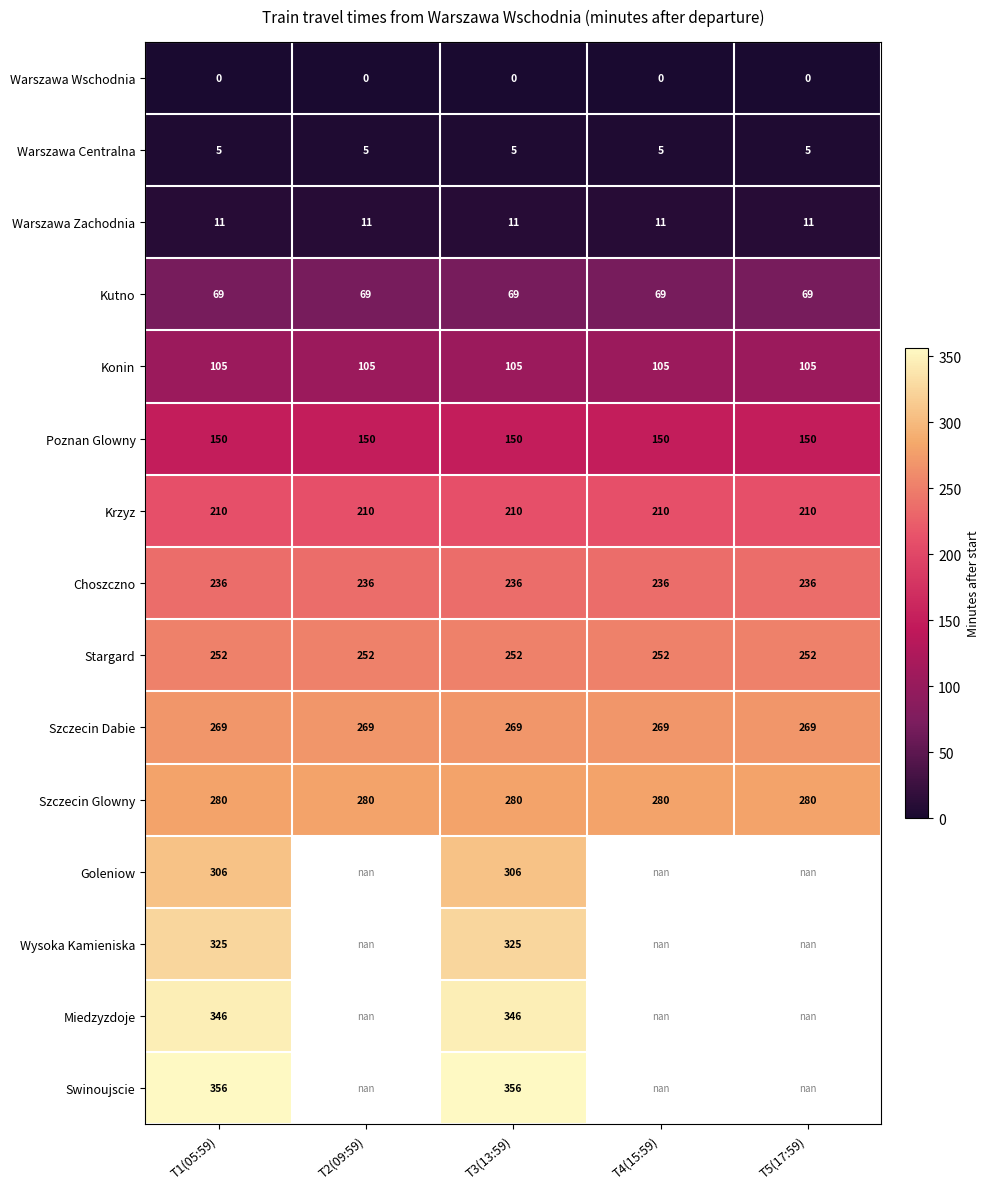

The Choszczno series shows 341.4 at T5(17:59). True or false?

False